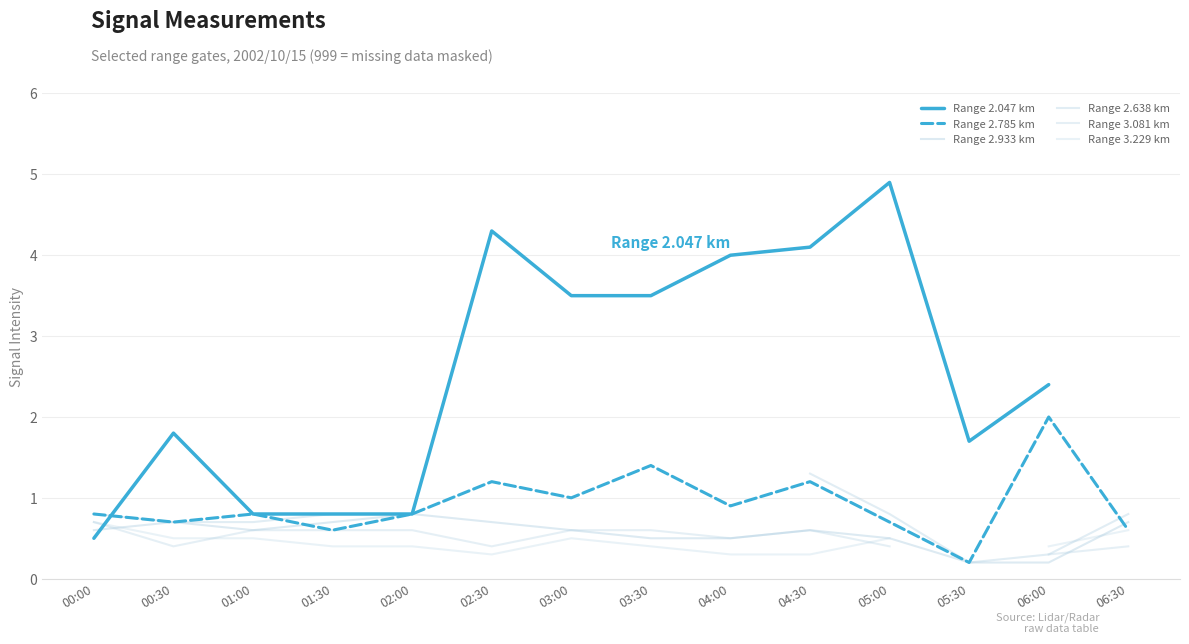

Where is Range 2.638 km nearest to the value 0?

05:30